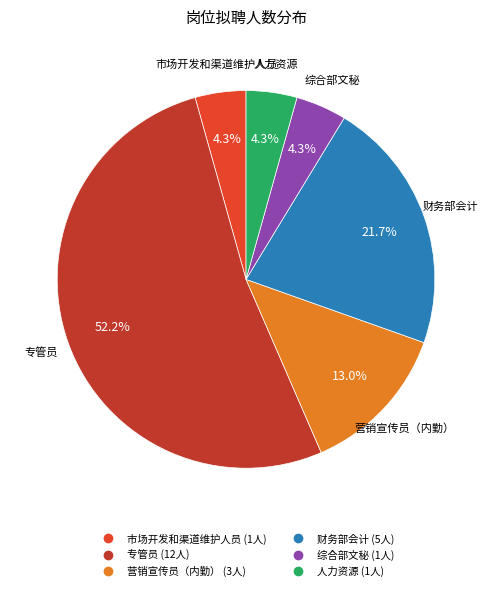

How many segments does this pie chart have?

6